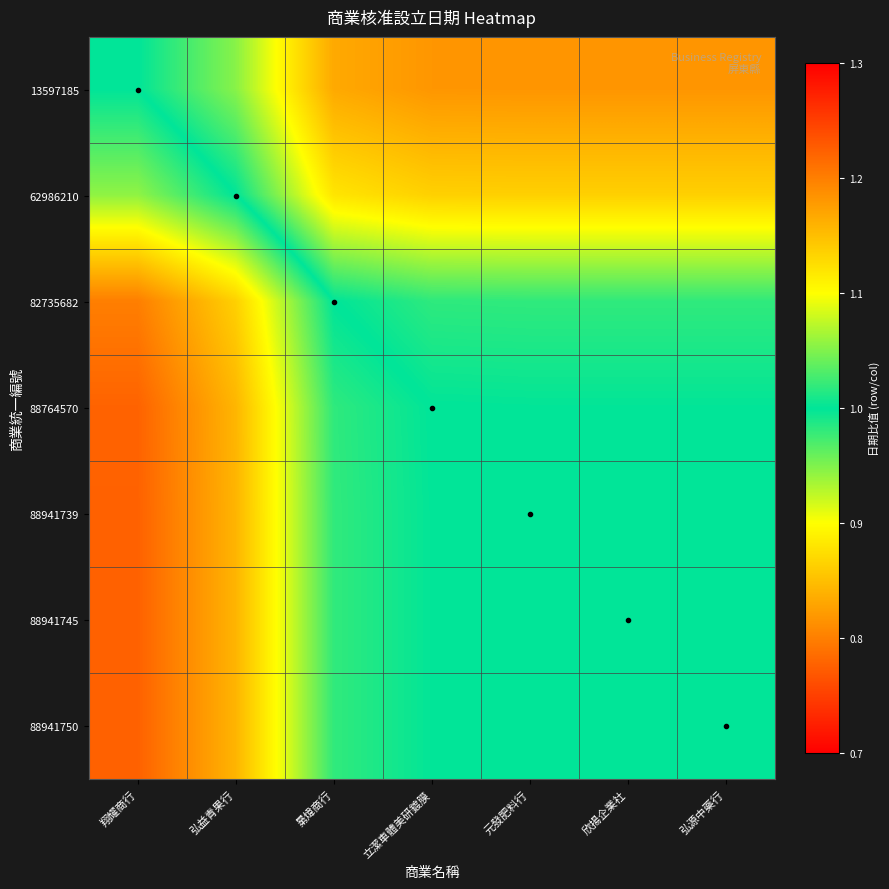

Reading left to right, transcribe all the data shown in this chart.

13597185: 翔耀商行=1.0	弘益青果行=0.9	晜煒商行=0.8	立潔車體美研鍍膜=0.8	元發肥料行=0.8	欣揚企業社=0.8	弘源中藥行=0.8
62986210: 翔耀商行=1.1	弘益青果行=1.0	晜煒商行=0.9	立潔車體美研鍍膜=0.9	元發肥料行=0.9	欣揚企業社=0.9	弘源中藥行=0.9
82735682: 翔耀商行=1.2	弘益青果行=1.1	晜煒商行=1.0	立潔車體美研鍍膜=1.0	元發肥料行=1.0	欣揚企業社=1.0	弘源中藥行=1.0
88764570: 翔耀商行=1.2	弘益青果行=1.2	晜煒商行=1.0	立潔車體美研鍍膜=1.0	元發肥料行=1.0	欣揚企業社=1.0	弘源中藥行=1.0
88941739: 翔耀商行=1.2	弘益青果行=1.2	晜煒商行=1.0	立潔車體美研鍍膜=1.0	元發肥料行=1.0	欣揚企業社=1.0	弘源中藥行=1.0
88941745: 翔耀商行=1.2	弘益青果行=1.2	晜煒商行=1.0	立潔車體美研鍍膜=1.0	元發肥料行=1.0	欣揚企業社=1.0	弘源中藥行=1.0
88941750: 翔耀商行=1.2	弘益青果行=1.2	晜煒商行=1.0	立潔車體美研鍍膜=1.0	元發肥料行=1.0	欣揚企業社=1.0	弘源中藥行=1.0